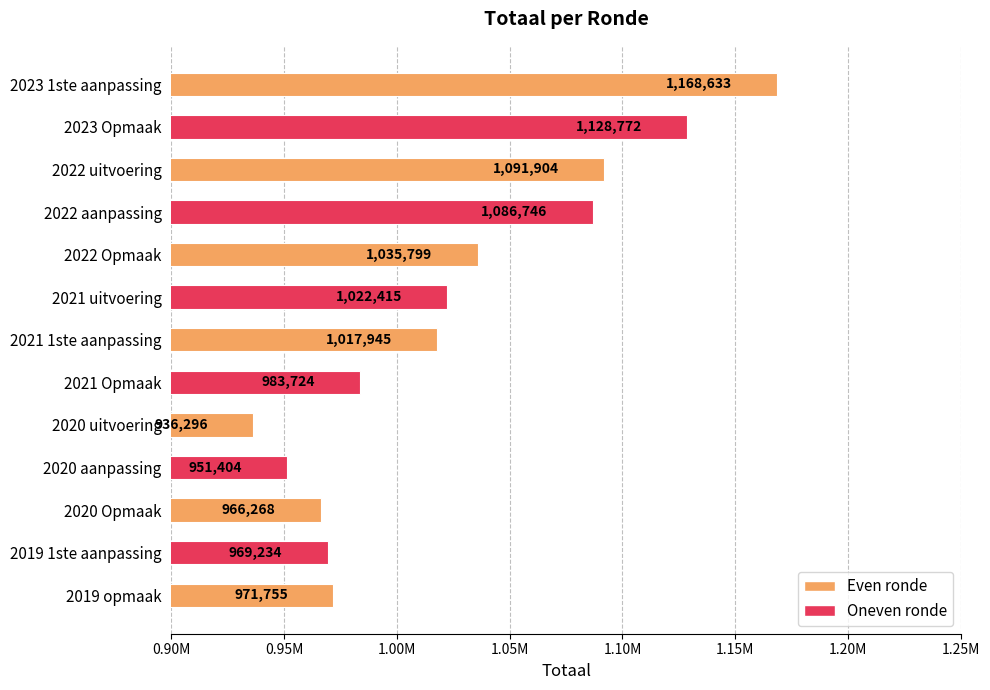

Rank the categories by value from highest to lowest.

2023 1ste aanpassing, 2023 Opmaak, 2022 uitvoering, 2022 aanpassing, 2022 Opmaak, 2021 uitvoering, 2021 1ste aanpassing, 2021 Opmaak, 2019 opmaak, 2019 1ste aanpassing, 2020 Opmaak, 2020 aanpassing, 2020 uitvoering